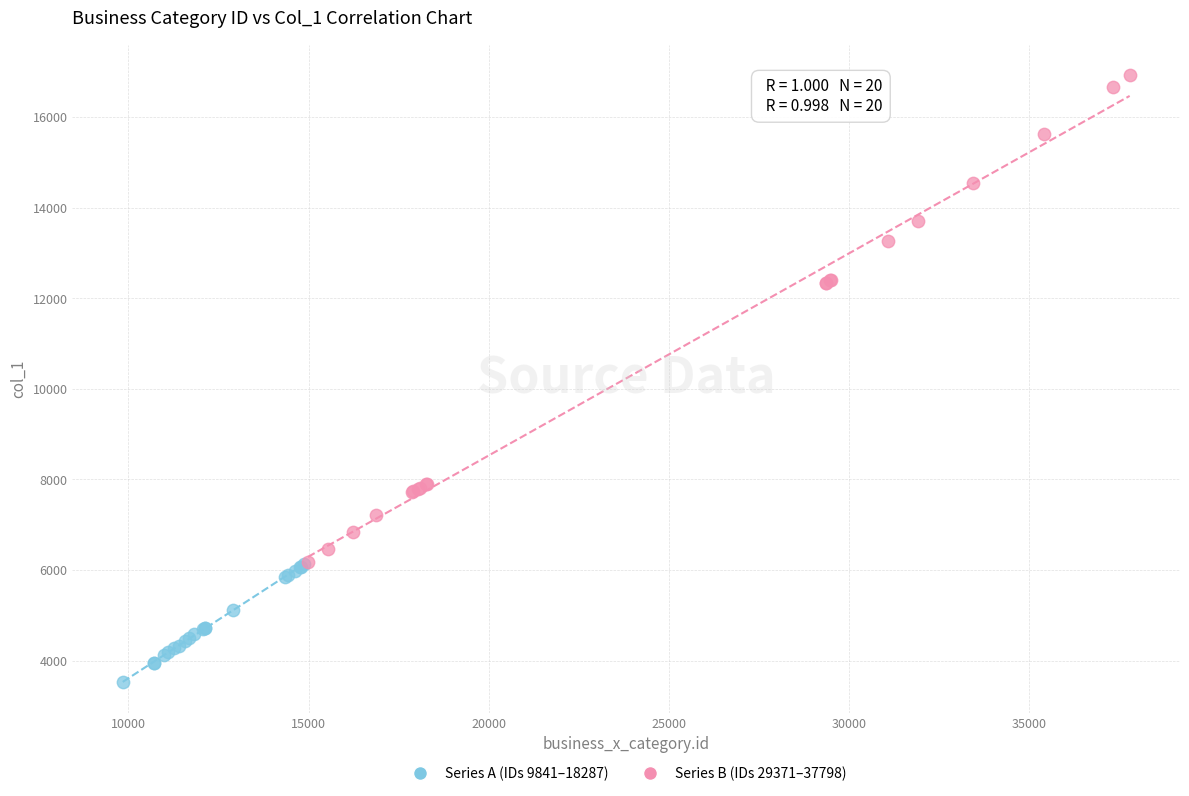

Which series has the widest spread of Y values?

Series B (IDs 29371–37798)